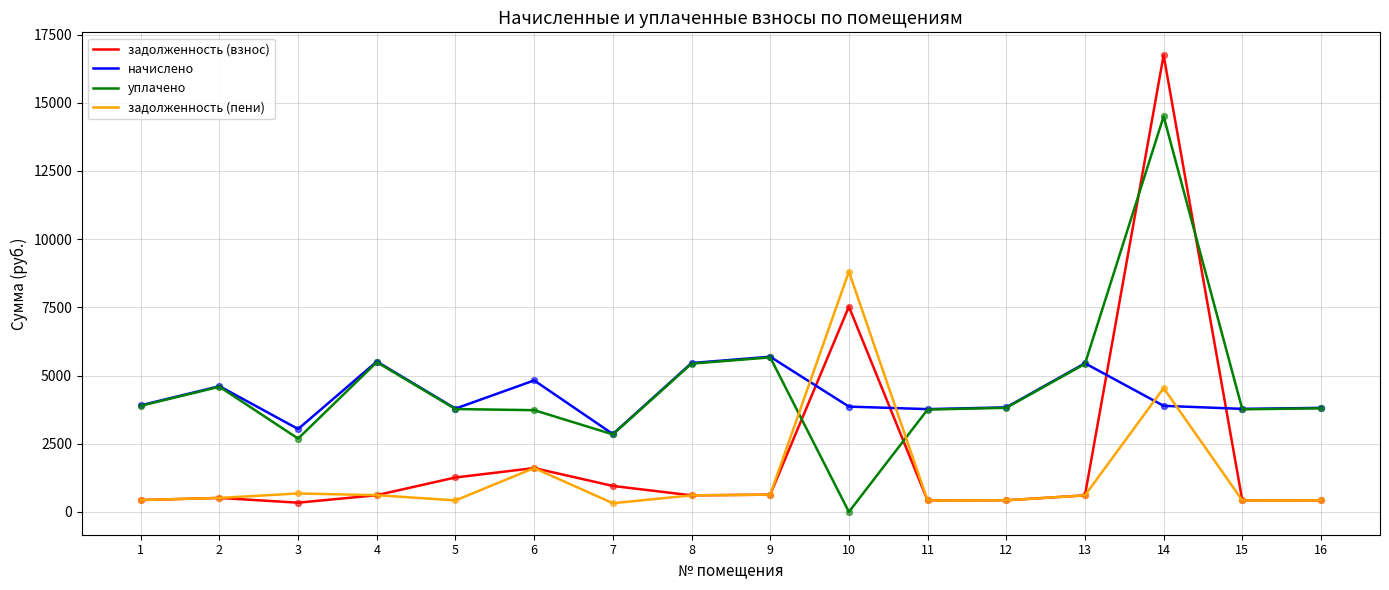

At how many categories does at least one series exceed 6056?

2